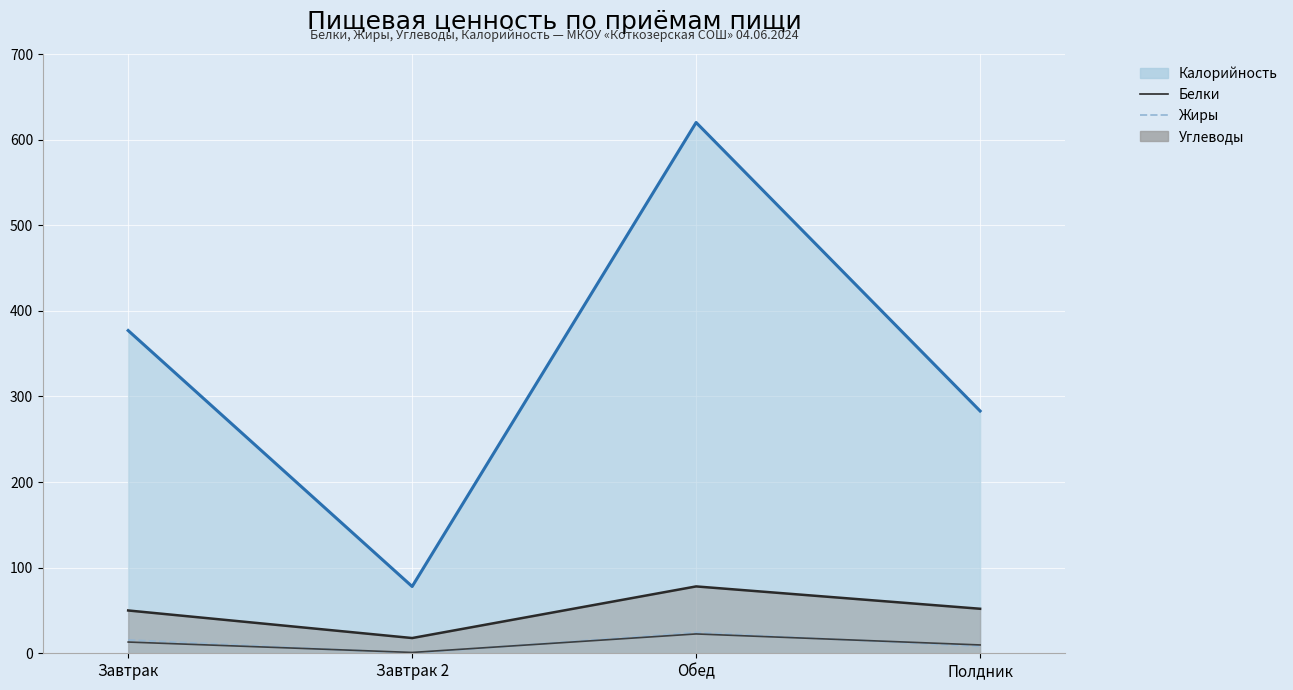

Which has a higher value, Завтрак or Обед?

Обед